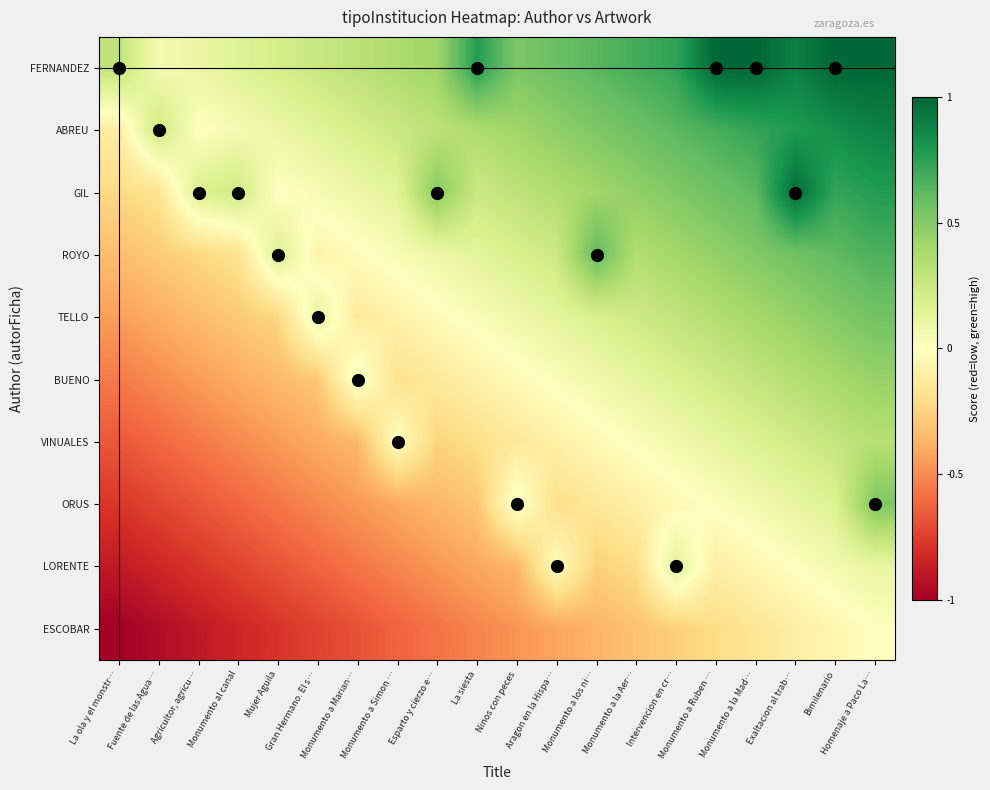

Between Fuente de las Agua… and Exaltacion al trab…, which series saw the biggest shift?

GIL